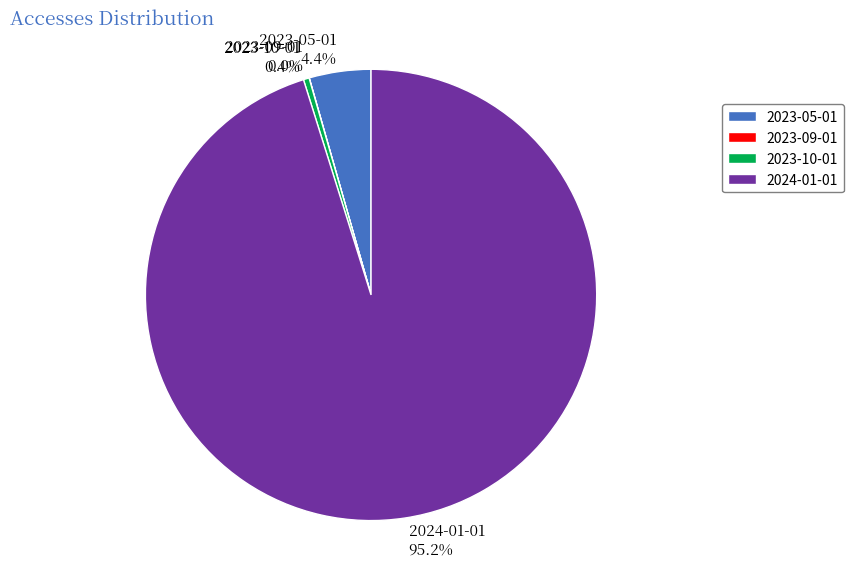

What portion of the pie excludes 2024-01-01?

4.8%